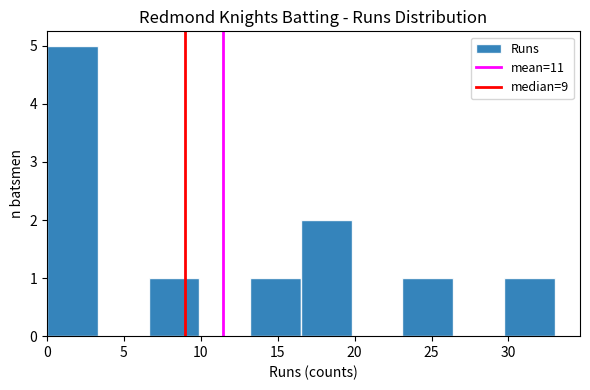

Reading left to right, list every bar in this chart as the range it spans on the x-axis followed by its height. Neither the bar edges nor the heights are printed on the chart, so give them approximately, as read against the axes.

0.0 to 3.3: 5
3.3 to 6.6: 0
6.6 to 9.9: 1
9.9 to 13.2: 0
13.2 to 16.5: 1
16.5 to 19.8: 2
19.8 to 23.1: 0
23.1 to 26.4: 1
26.4 to 29.7: 0
29.7 to 33.0: 1